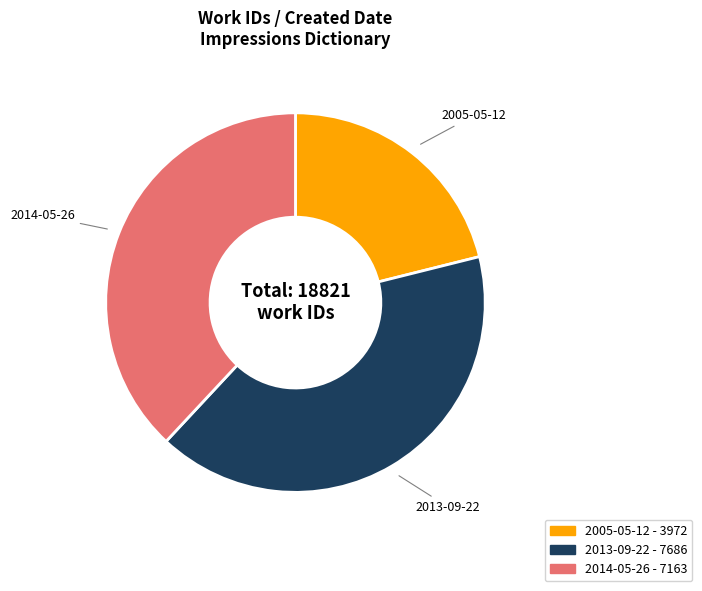

Approximately how many times larger is the value at 2013-09-22 compared to 2014-05-26?

1.1